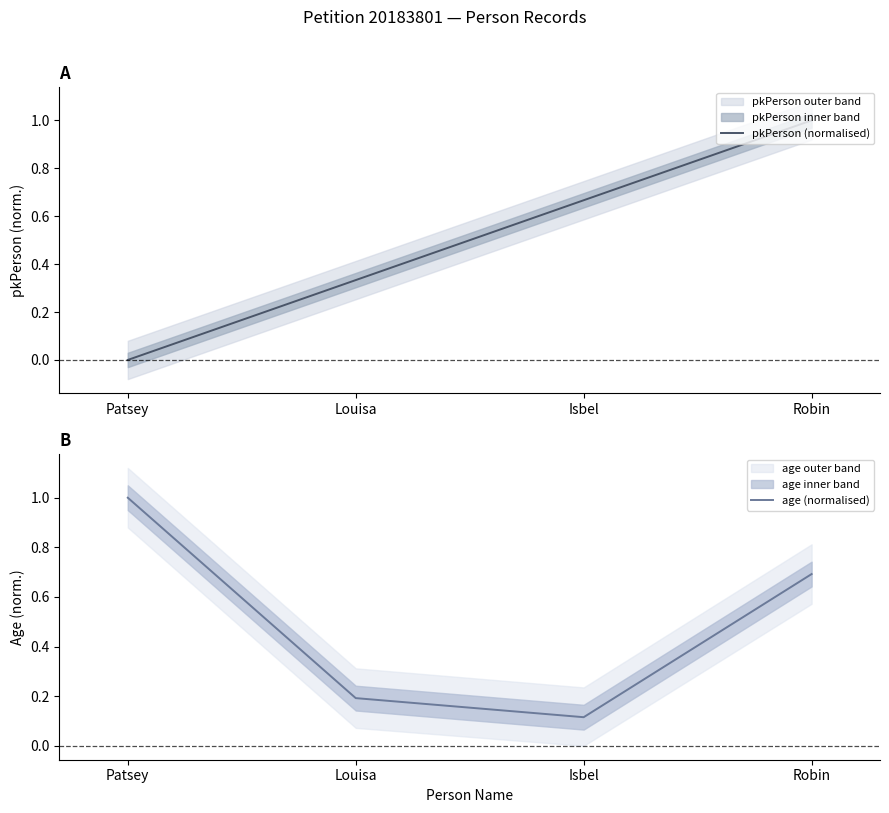

How many intersections are there between pkPerson (normalised) and age (normalised)?

1